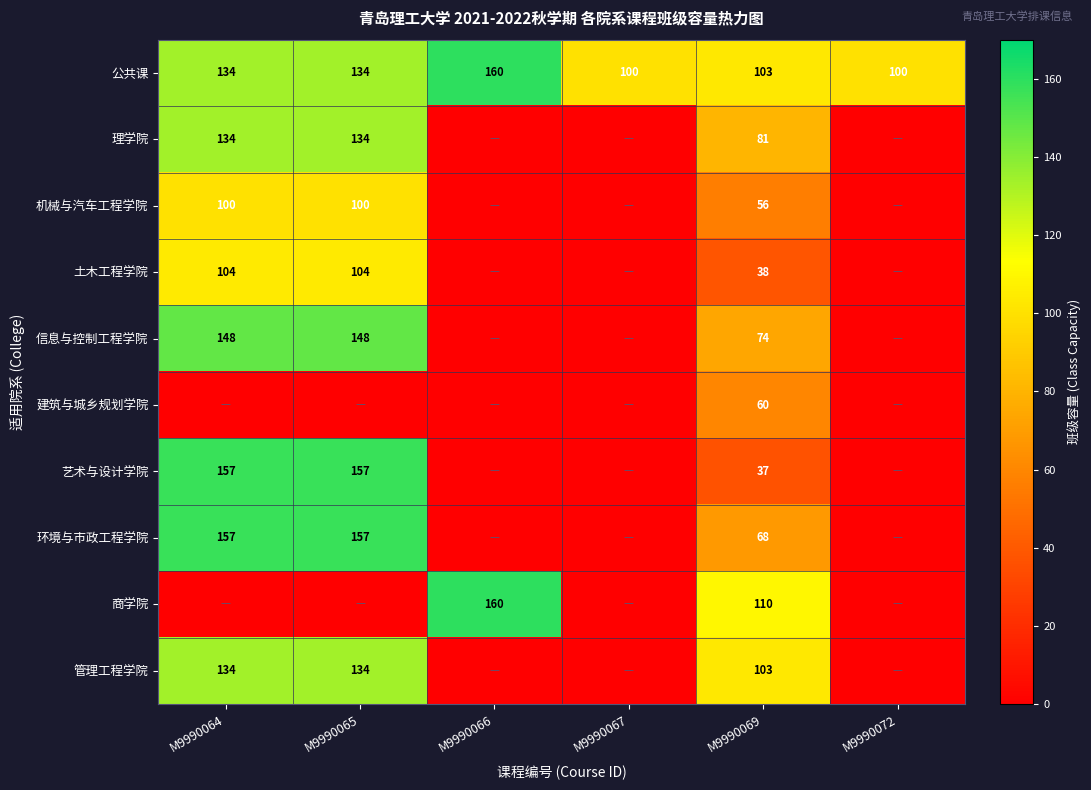

What is the spread (max minus min) of values at M9990067?

100